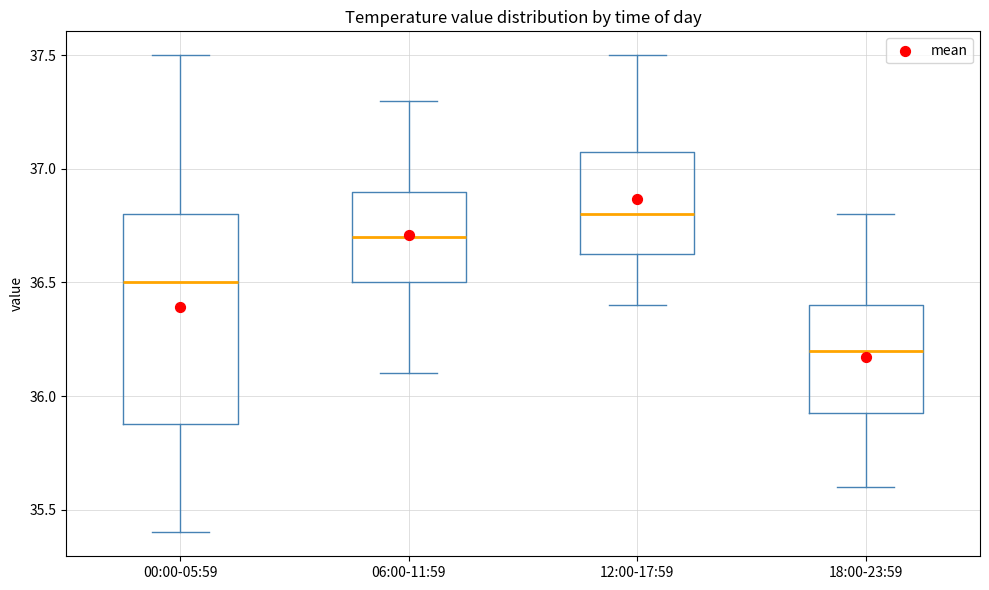

Reading left to right, transcribe this box plot: for each box, give where its median line is, the range the box spans, and where its two whiskers end, as read against the y-axis. The values are not printed on the chart, so give them approximately, as read against the axis.

00:00-05:59: median 36.50, box 35.90 to 36.80, whiskers 35.40 to 37.50
06:00-11:59: median 36.70, box 36.50 to 36.90, whiskers 36.10 to 37.30
12:00-17:59: median 36.80, box 36.65 to 37.10, whiskers 36.40 to 37.50
18:00-23:59: median 36.20, box 35.95 to 36.40, whiskers 35.60 to 36.80